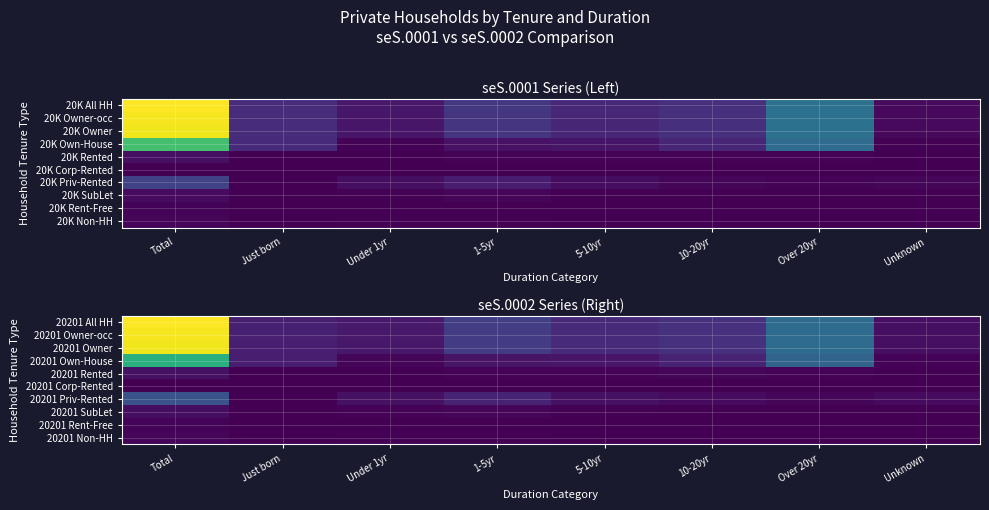

Reading left to right, list all the values displayed in this chart.

20201 All HH: Total=146221	Just born=12591	Under 1yr=10498	1-5yr=26949	5-10yr=17971	10-20yr=20993	Over 20yr=51063	Unknown=6156
20201 Owner-occ: Total=144464	Just born=12583	Under 1yr=9912	1-5yr=26183	5-10yr=17780	10-20yr=20916	Over 20yr=50995	Unknown=6095
20201 Owner: Total=143243	Just born=12554	Under 1yr=9704	1-5yr=25759	5-10yr=17570	10-20yr=20751	Over 20yr=50838	Unknown=6067
20201 Own-House: Total=92984	Just born=12378	Under 1yr=1756	1-5yr=7687	5-10yr=8798	10-20yr=14119	Over 20yr=46816	Unknown=1430
20201 Rented: Total=6811	Just born=20	Under 1yr=301	1-5yr=1159	5-10yr=1327	10-20yr=2004	Over 20yr=1660	Unknown=340
20201 Corp-Rented: Total=361	Just born=0	Under 1yr=45	1-5yr=101	5-10yr=80	10-20yr=87	Over 20yr=36	Unknown=12
20201 Priv-Rented: Total=37524	Just born=136	Under 1yr=6285	1-5yr=14216	5-10yr=6522	10-20yr=4059	Over 20yr=2202	Unknown=4104
20201 SubLet: Total=5563	Just born=20	Under 1yr=1317	1-5yr=2596	5-10yr=843	10-20yr=482	Over 20yr=124	Unknown=181
20201 Rent-Free: Total=1221	Just born=29	Under 1yr=208	1-5yr=424	5-10yr=210	10-20yr=165	Over 20yr=157	Unknown=28
20201 Non-HH: Total=1756	Just born=8	Under 1yr=586	1-5yr=766	5-10yr=191	10-20yr=77	Over 20yr=68	Unknown=60